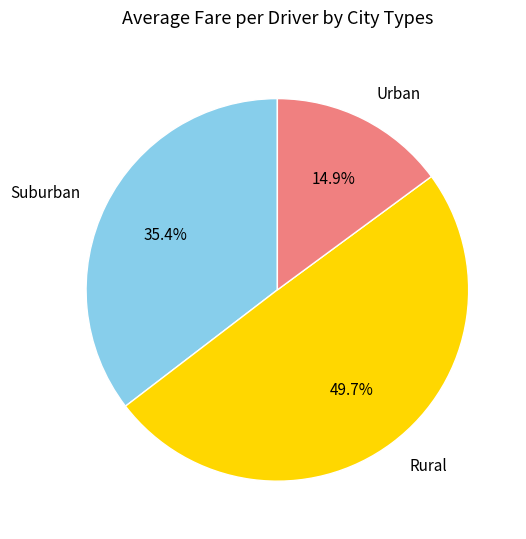

Does Suburban account for over 50% of the chart?

No